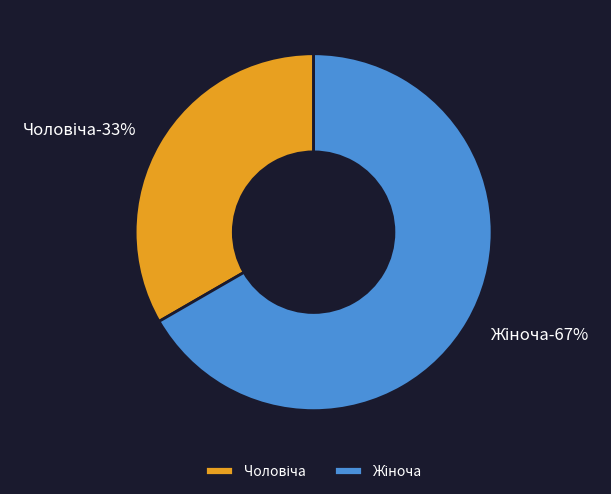

Is there any slice that represents more than half of the pie?

Yes